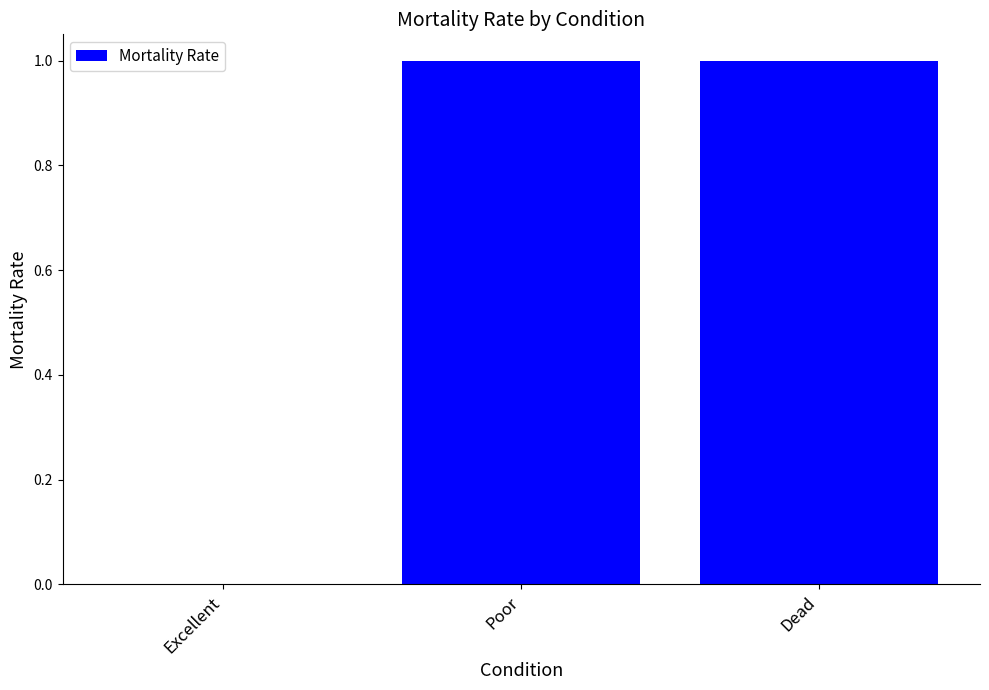

What is the change in value from Excellent to Dead?

+1